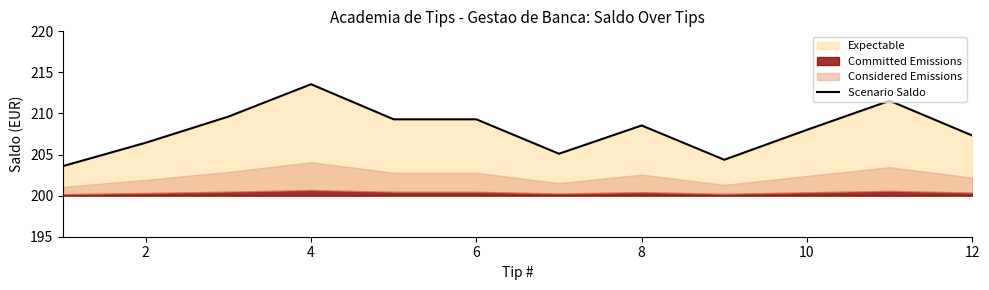

How many interior local peaks (higher than both neighbors) does the data have?

3